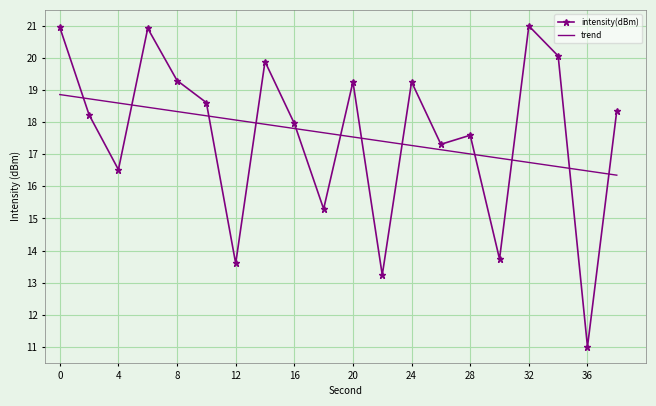

What is the highest value of the trend series?

18.9